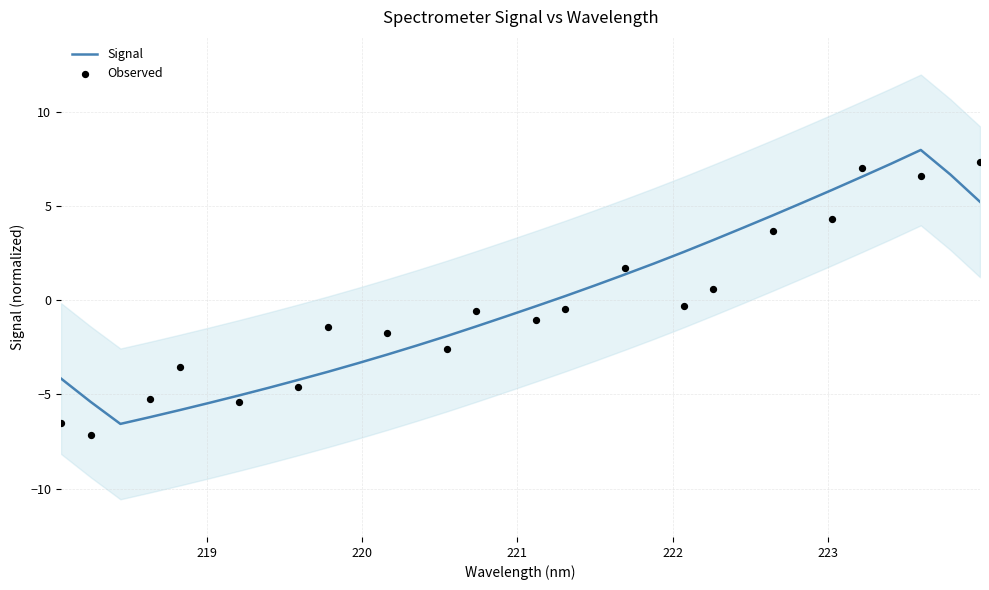

What is the ratio of the value at 223.0264 to the value at 222.0721?

2.3